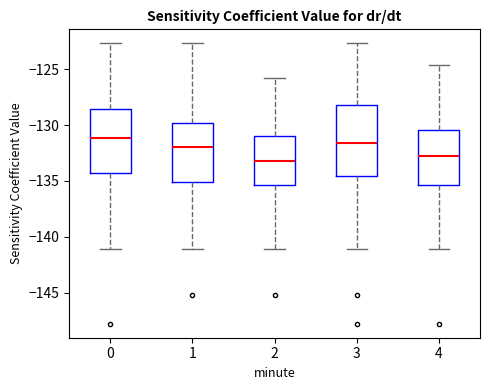

Comparing the boxes themselves (not the whiskers), which one is the tallest?

3